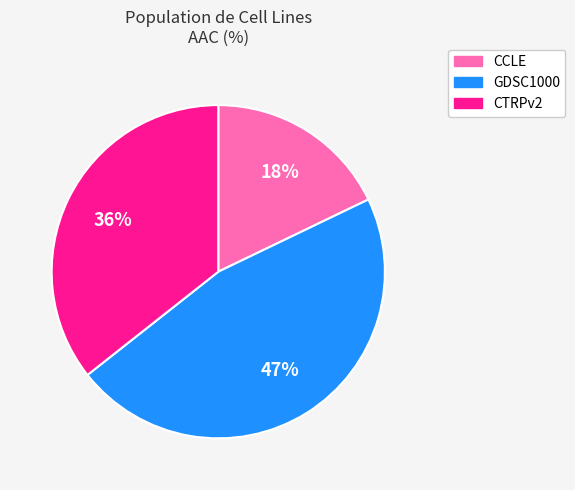

Do CTRPv2 and CCLE together represent more than half of the pie?

Yes